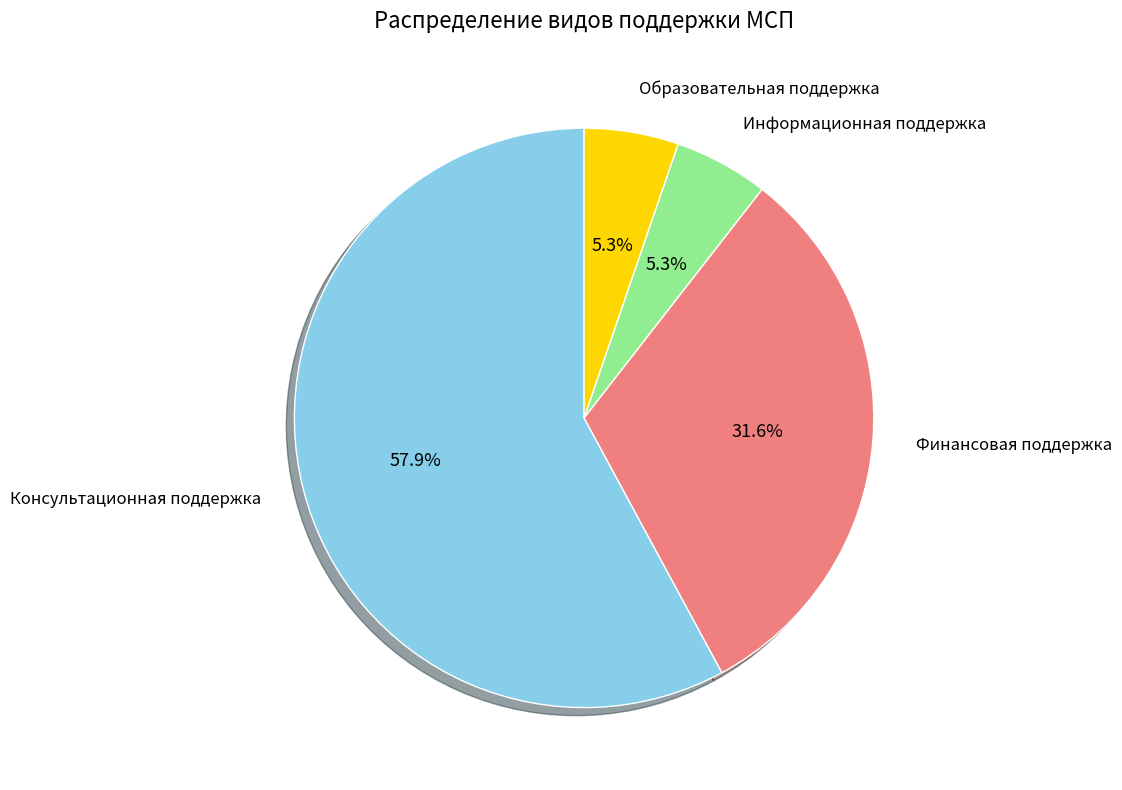

To the nearest percent, what is the difference between the largest and smallest slice percentages?

53%